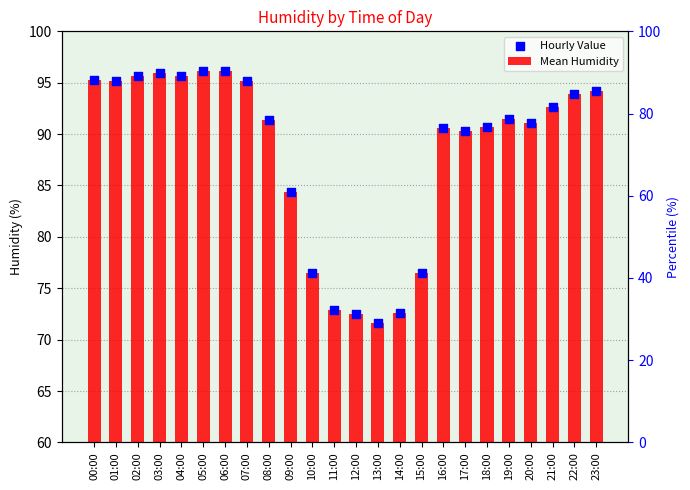

Which series has the largest total across all categories?

Mean Humidity